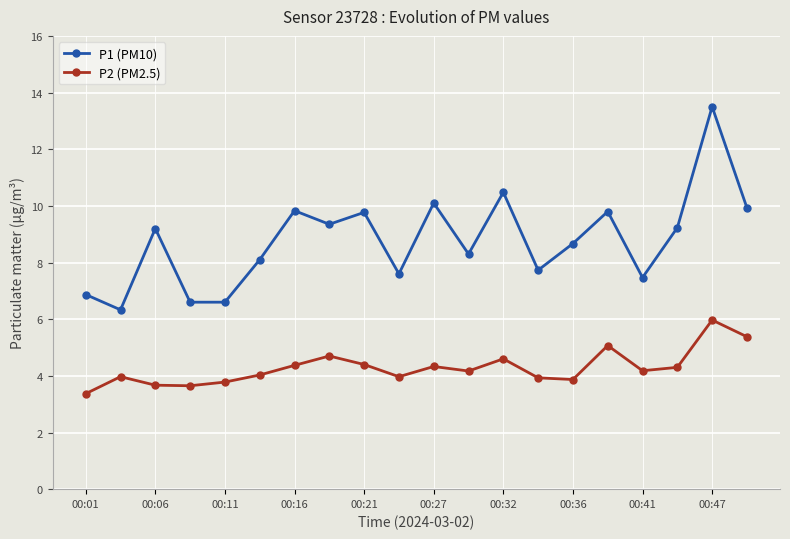

What is the difference between the maximum and minimum values in the P2 (PM2.5) series?

2.6